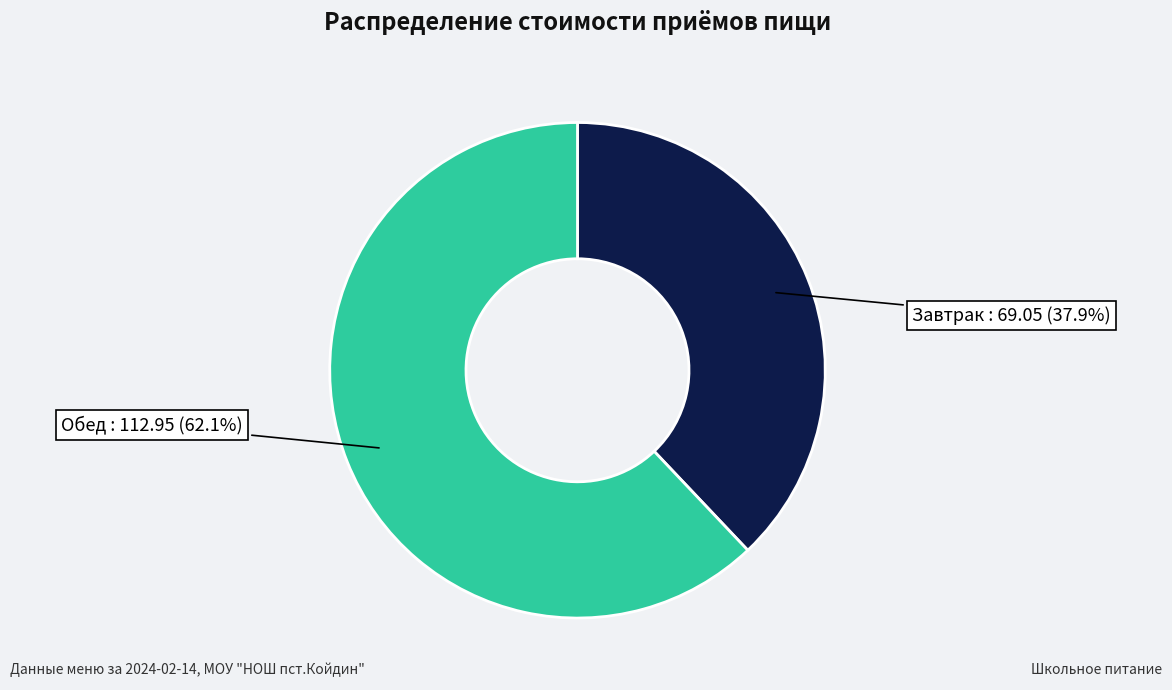

Is there a majority slice in this chart?

Yes